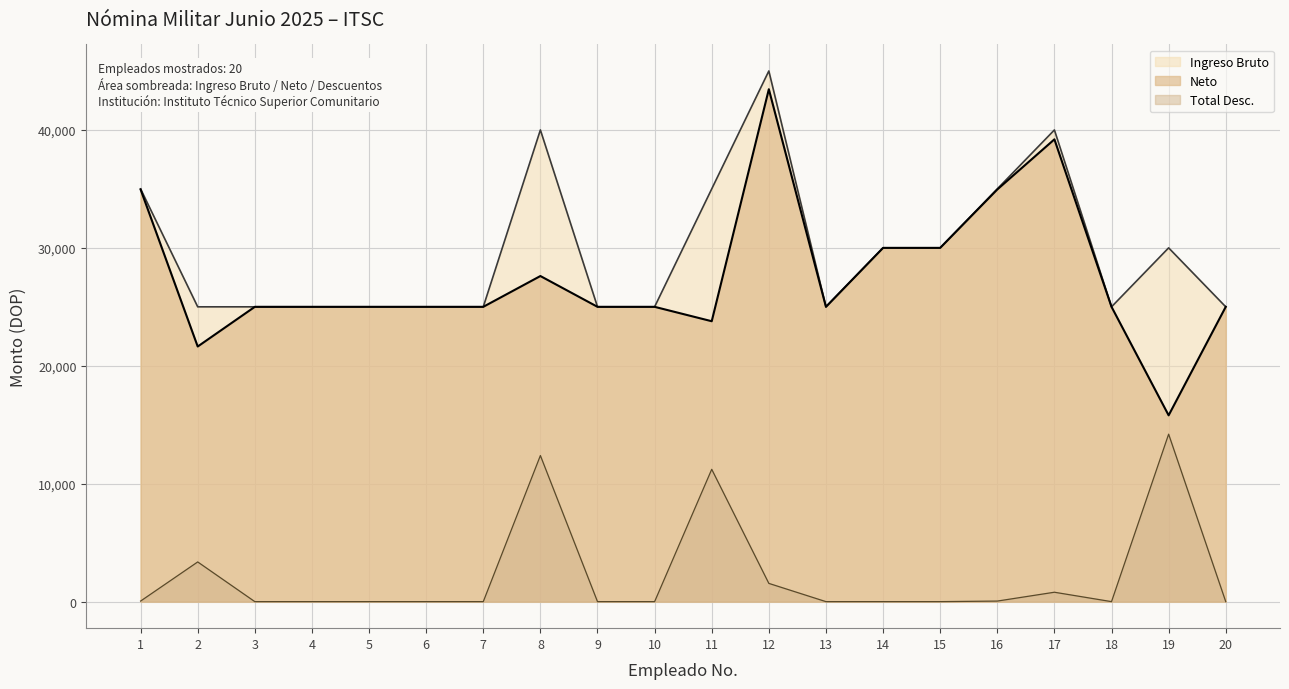

What is the total value across all series at 14?

60000.0